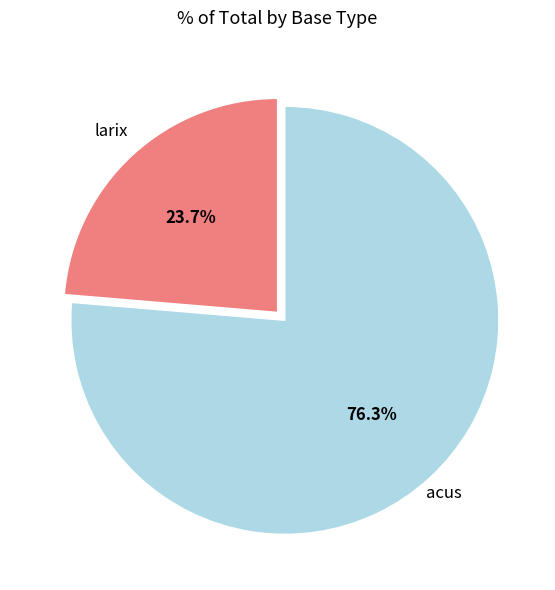

Is there a majority slice in this chart?

Yes